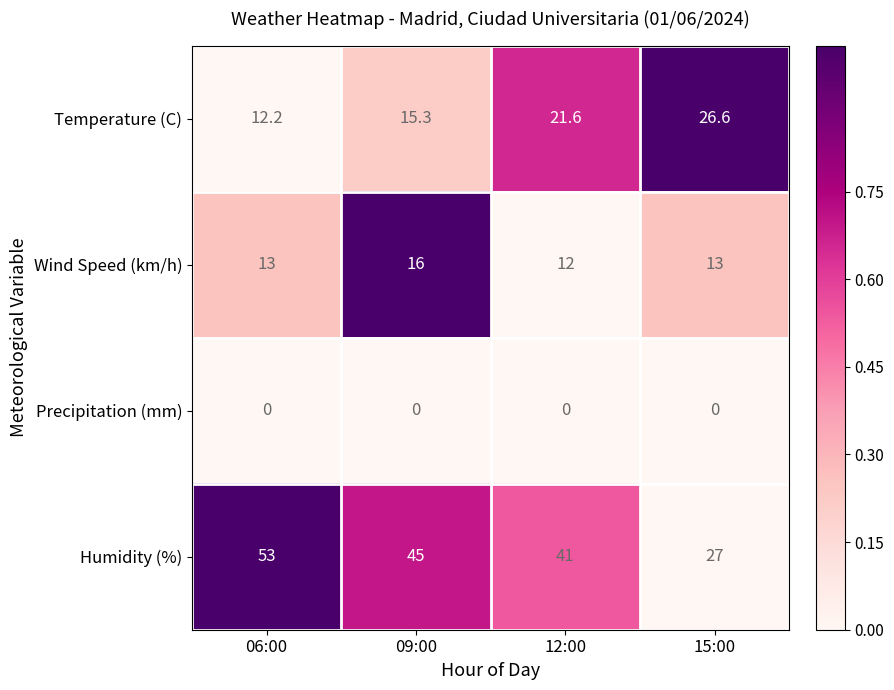

The value of Precipitation (mm) at 12:00 is 0.0. True or false?

True